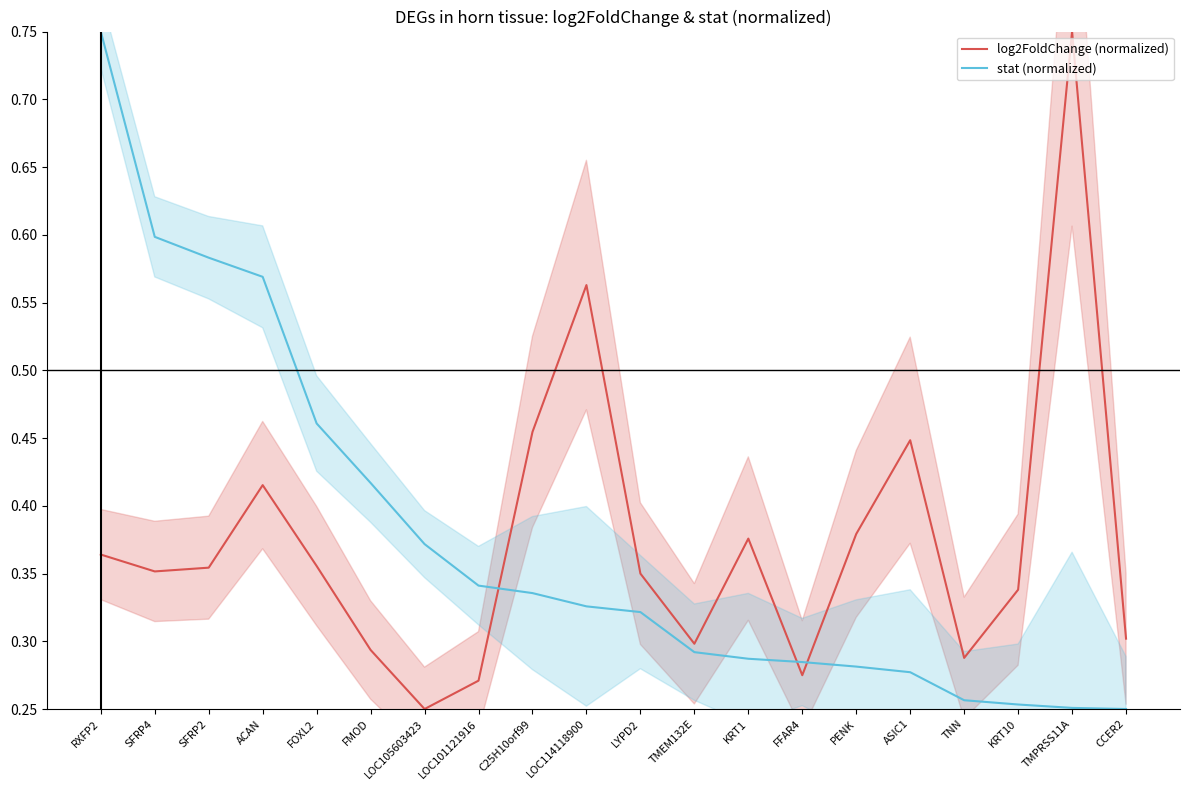

What is the difference between the maximum and minimum values in the log2FoldChange (normalized) series?

0.5